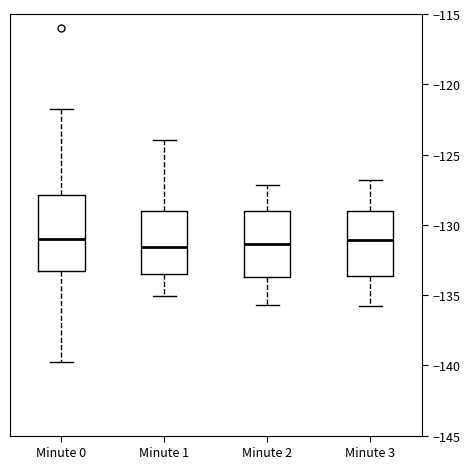

Comparing the boxes themselves (not the whiskers), which one is the tallest?

Minute 0